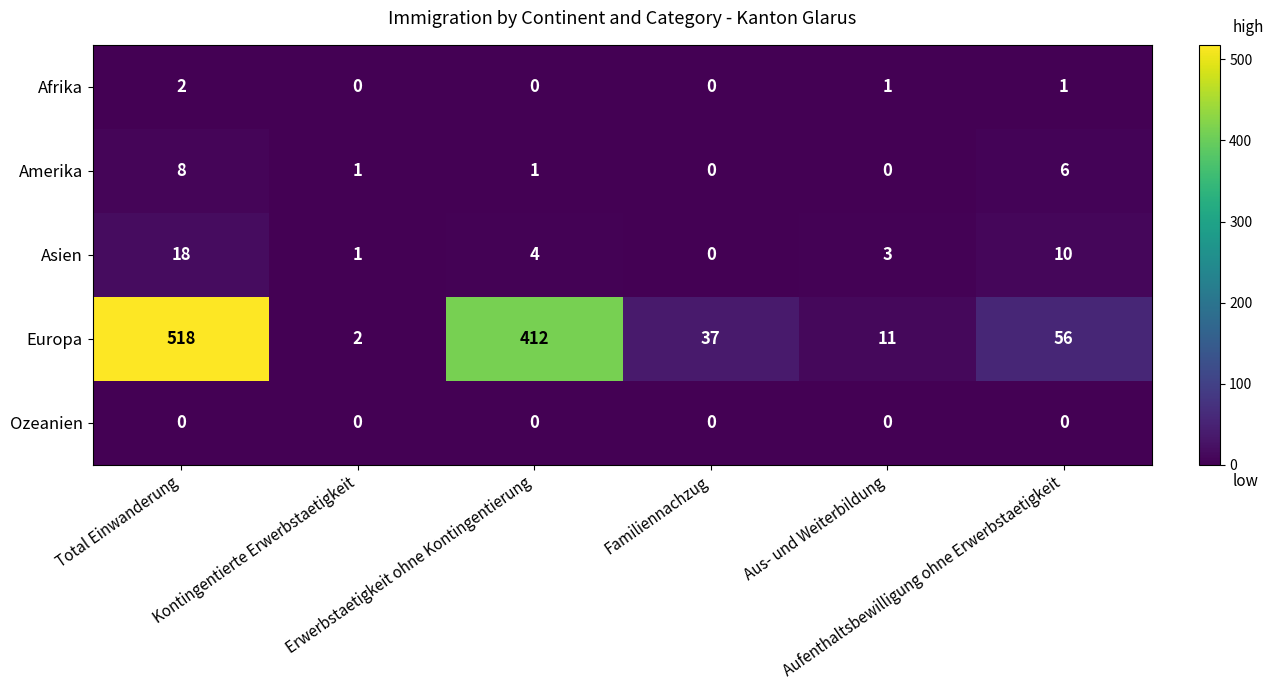

Which series has the widest spread of values?

Europa